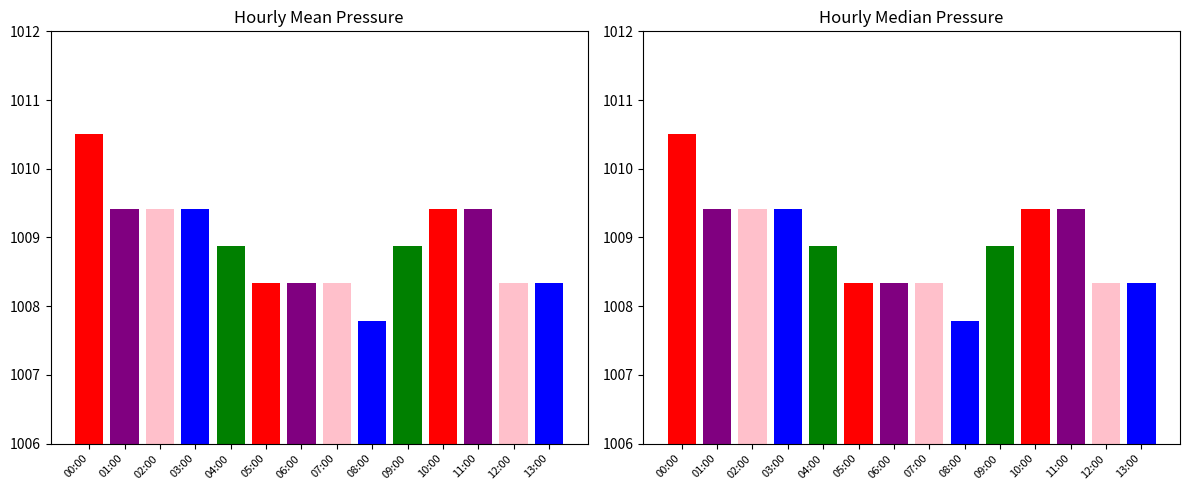

How many bars are there in each group?

2